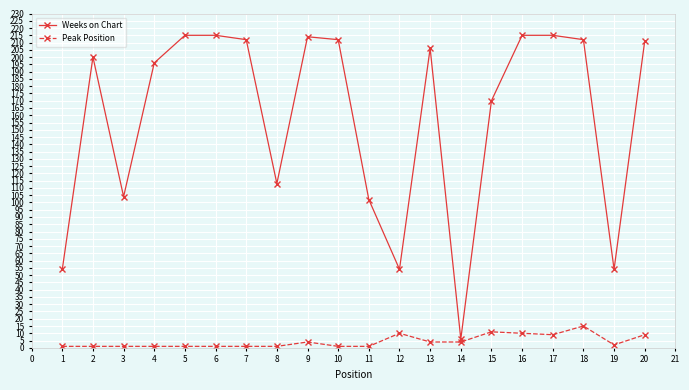

Is it true that Weeks on Chart equals 153 at 6?

False